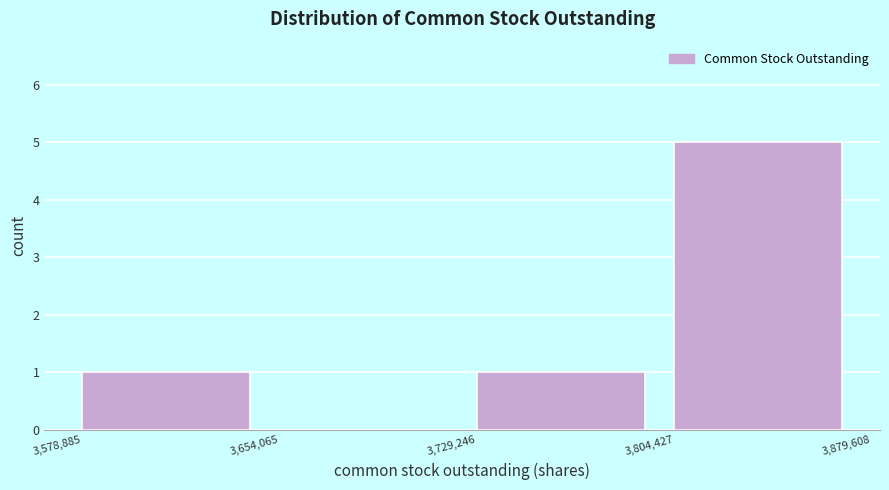

Reading left to right, list every bar in this chart as the range it spans on the x-axis followed by its height. The values are not printed on the chart, so give them approximately, as read against the axis.

3,578,885 to 3,654,065: 1
3,654,065 to 3,729,246: 0
3,729,246 to 3,804,427: 1
3,804,427 to 3,879,608: 5